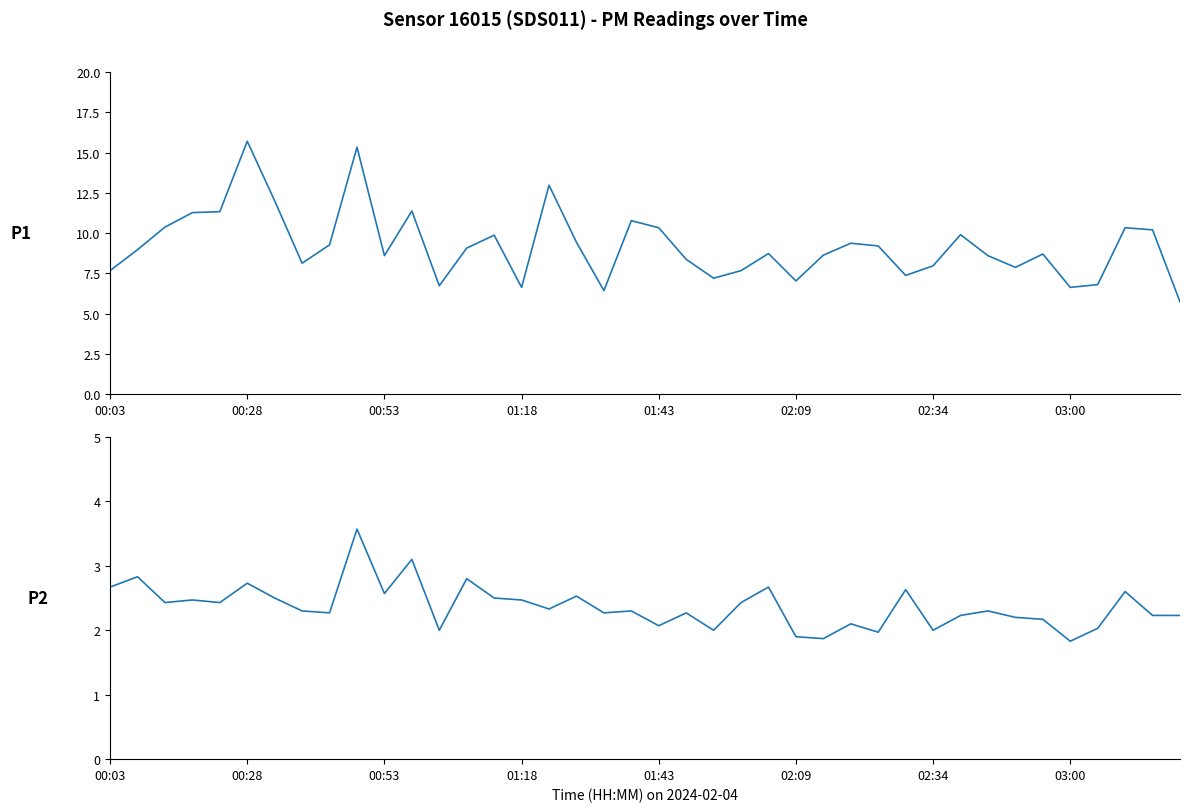

How many categories are shown in the chart?

40